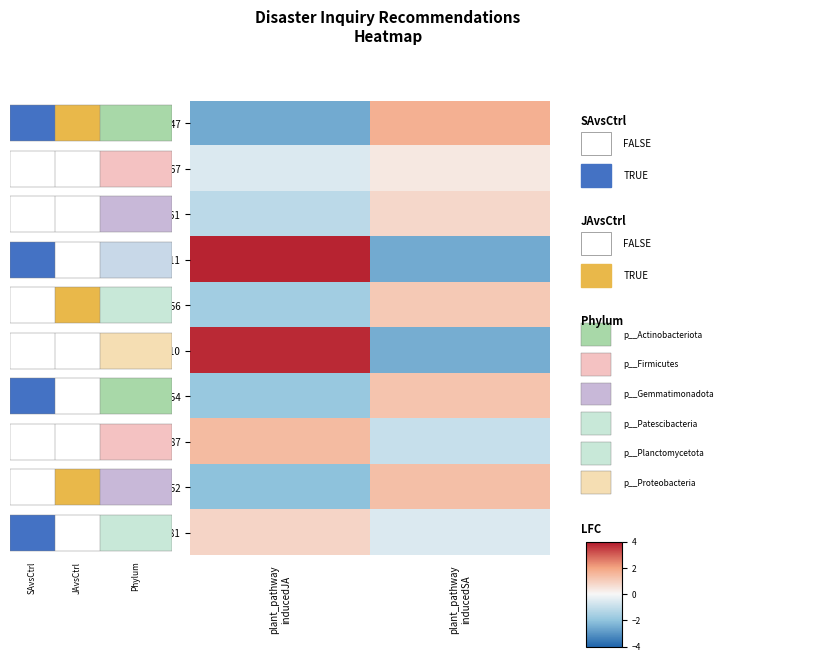

Where does the REC126-2010 series first go above 3?

plant_pathway inducedJA